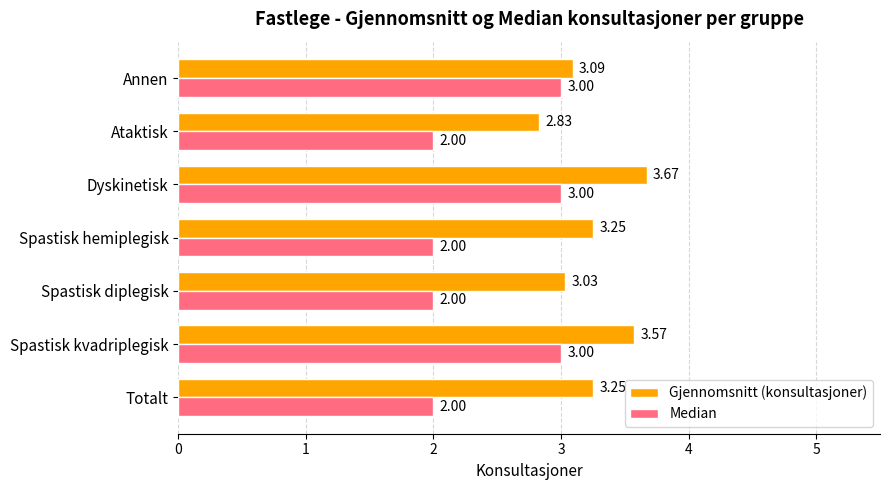

Which series has the largest range (max minus min)?

Median